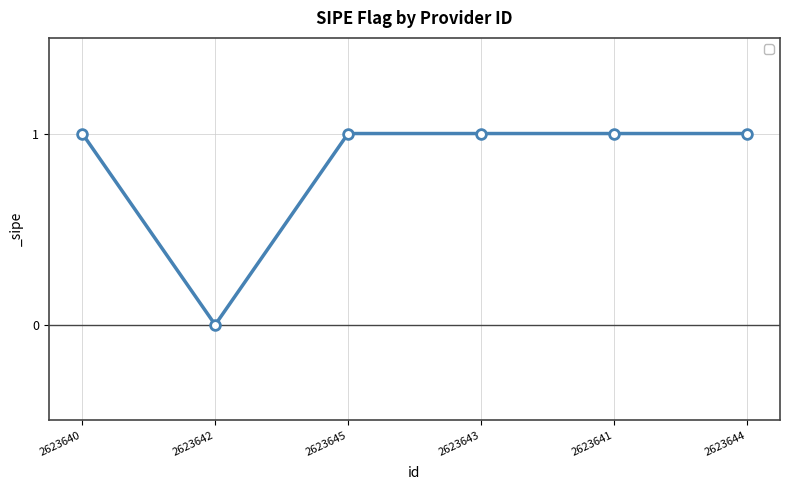

What is the maximum value shown in the chart?

1